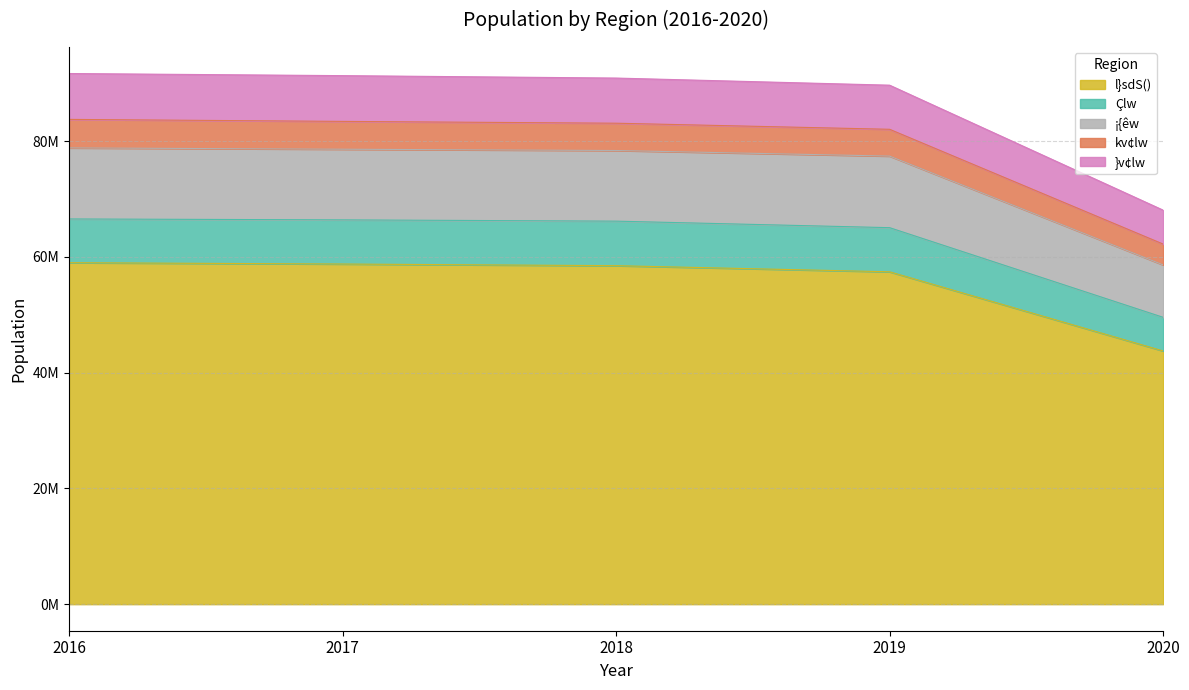

List the labels in order of kv¢lw value, largest first.

2016, 2017, 2018, 2019, 2020